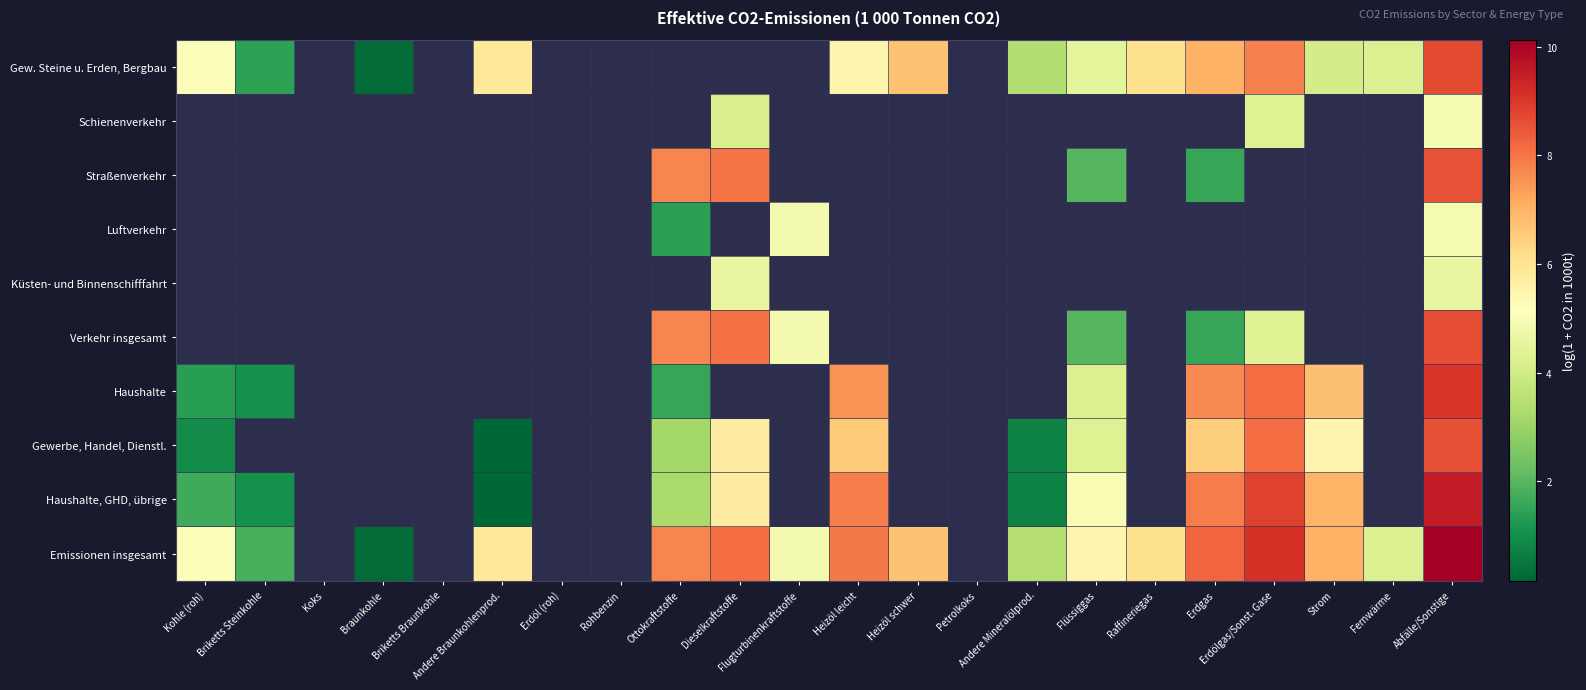

Between Rohbenzin and Flüssiggas, which is larger?

Flüssiggas